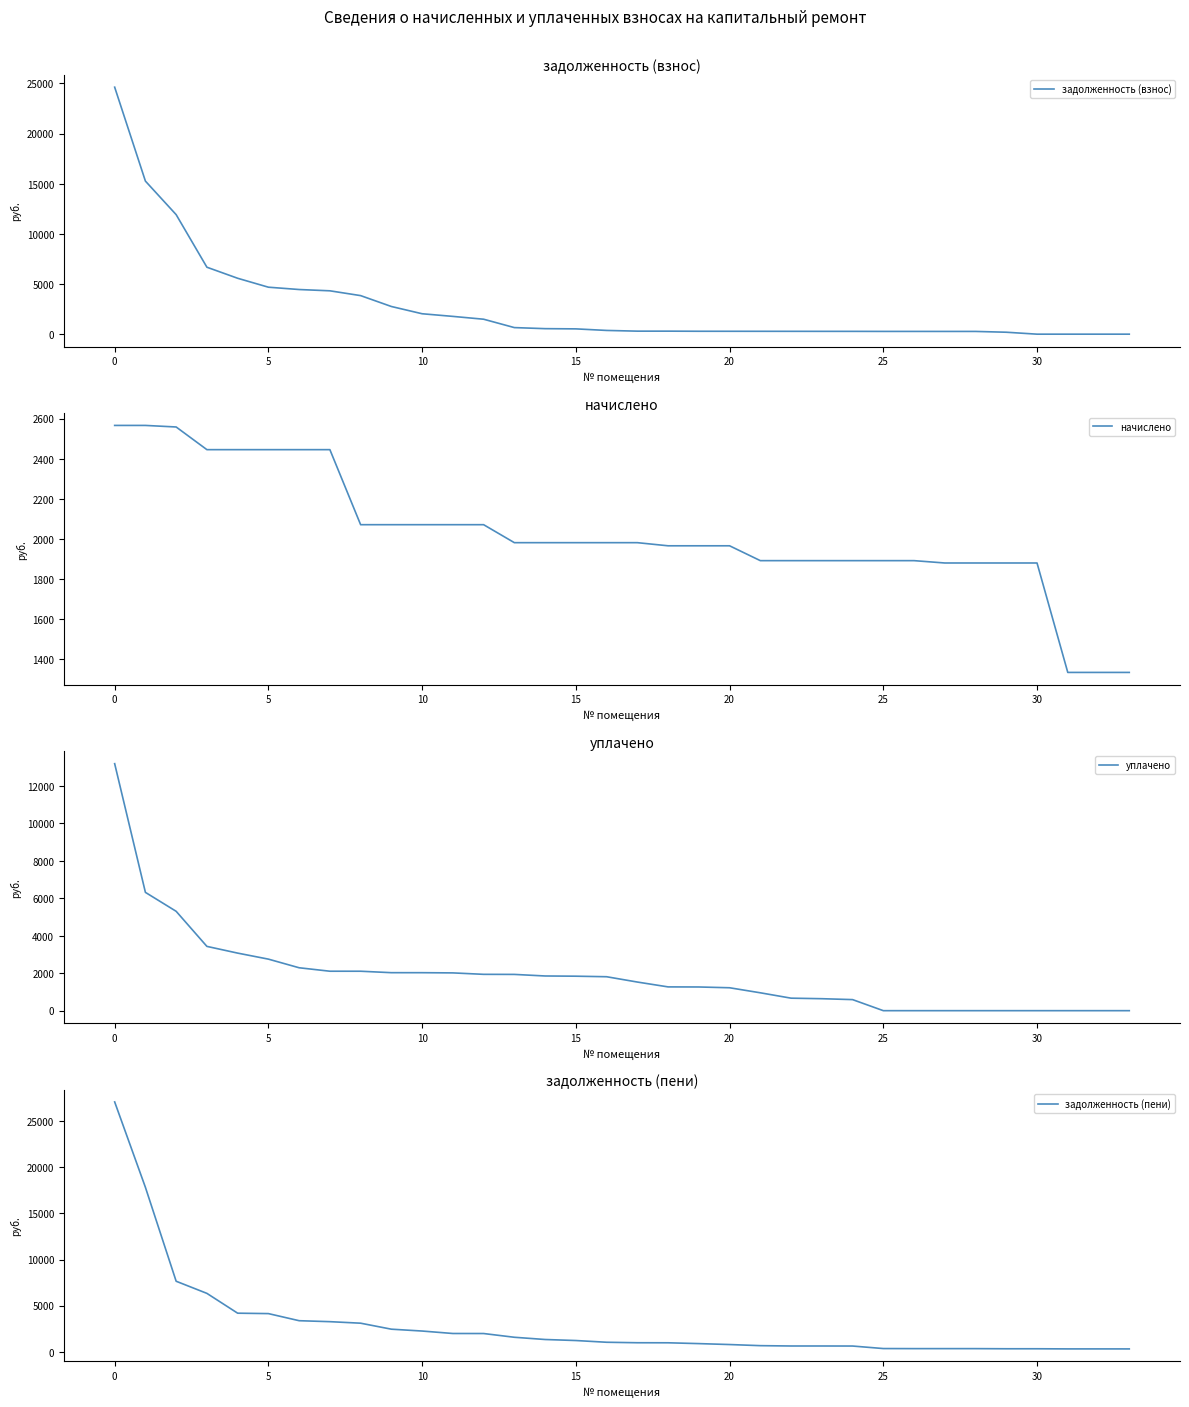

Read the начислено value at 16.

1981.2